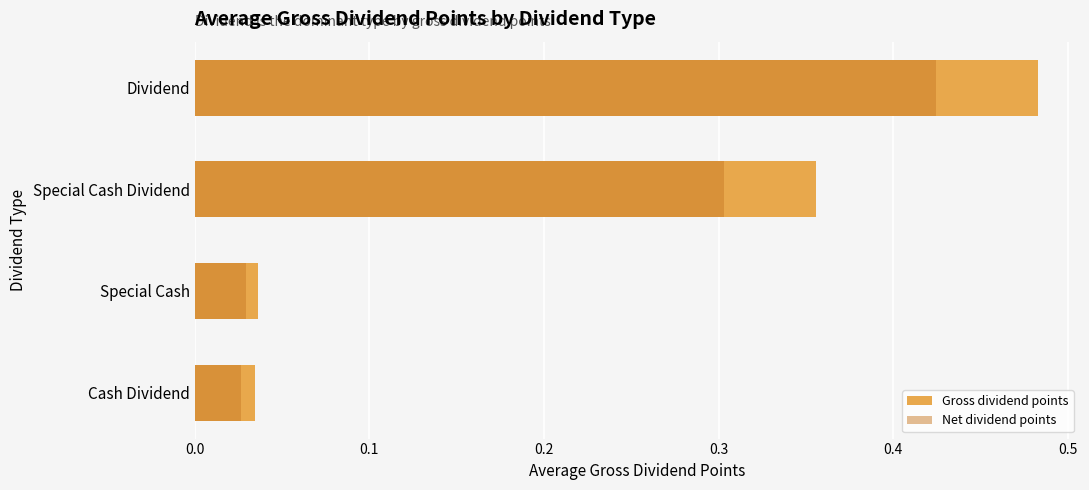

Reading left to right, what are all the values shown in this chart?

Gross dividend points: 0.0	0.0	0.4	0.5
Net dividend points: 0.0	0.0	0.3	0.4